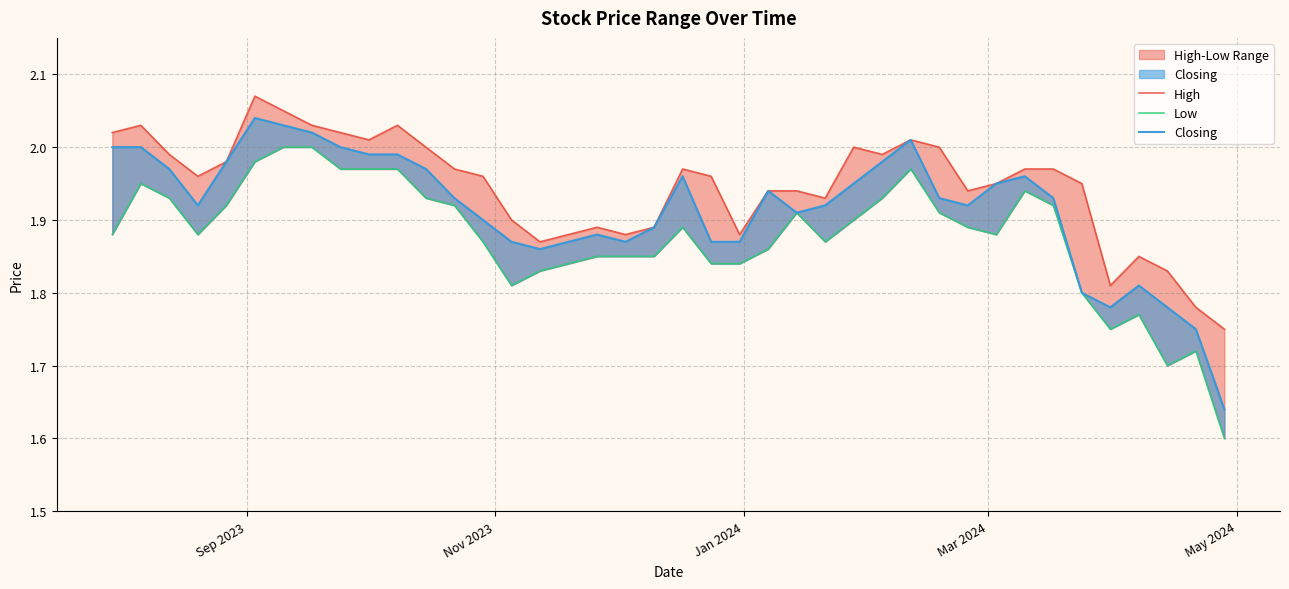

How many distinct data groups are displayed?

3